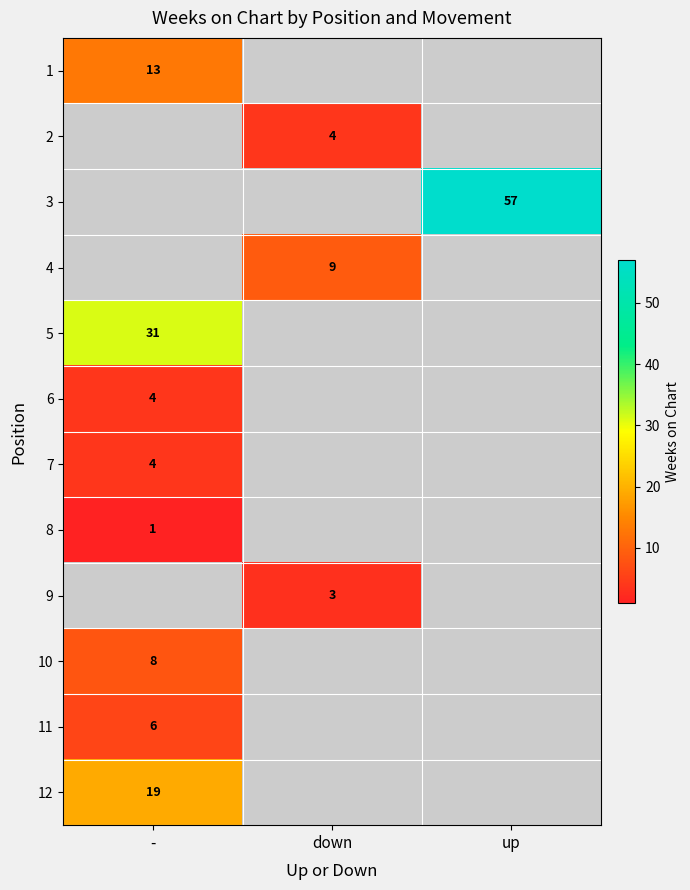

True or false: 1 has a value of 17 at -.

False